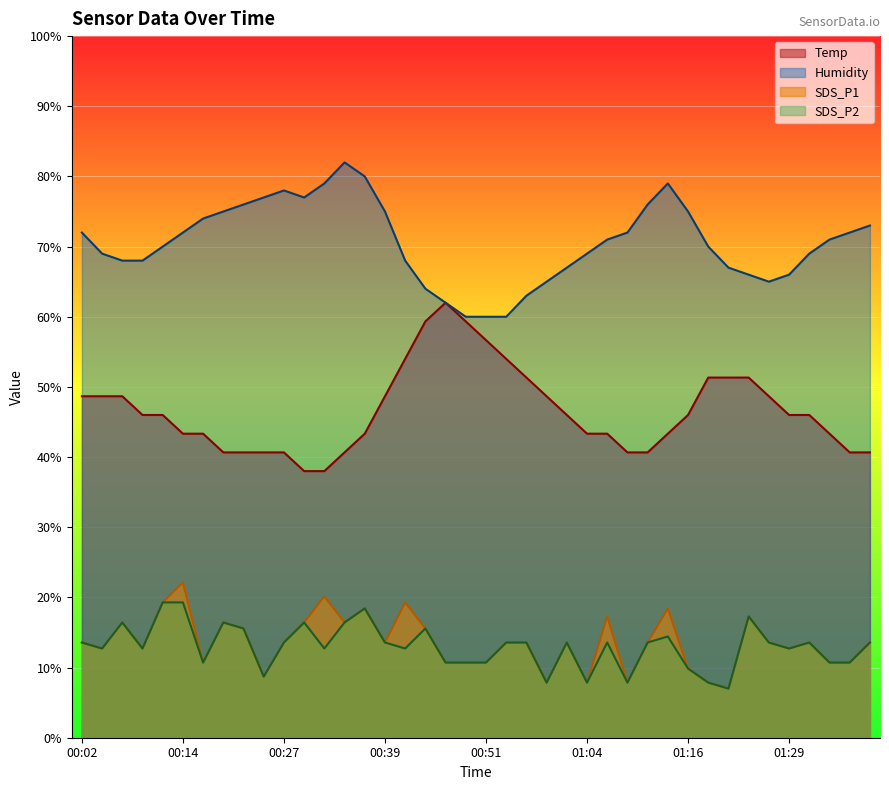

List the series in order of their peak value, highest first.

Humidity, Temp, SDS_P1, SDS_P2